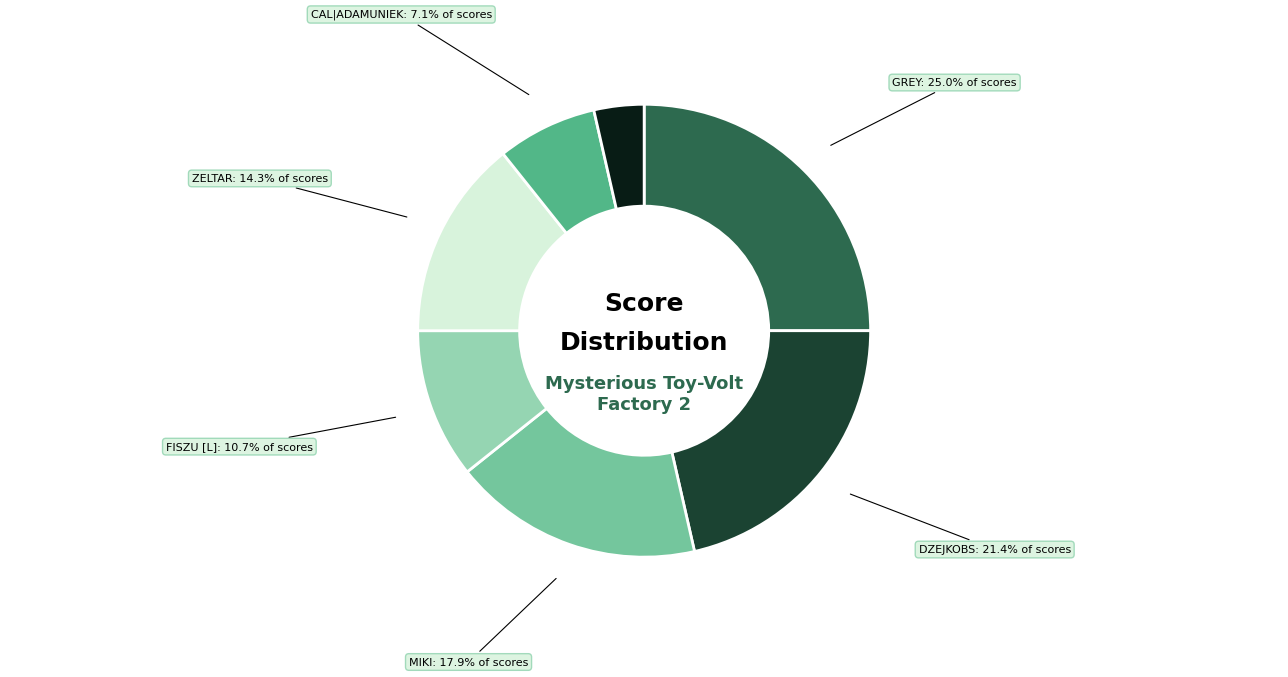

Which slice is the largest?

GREY